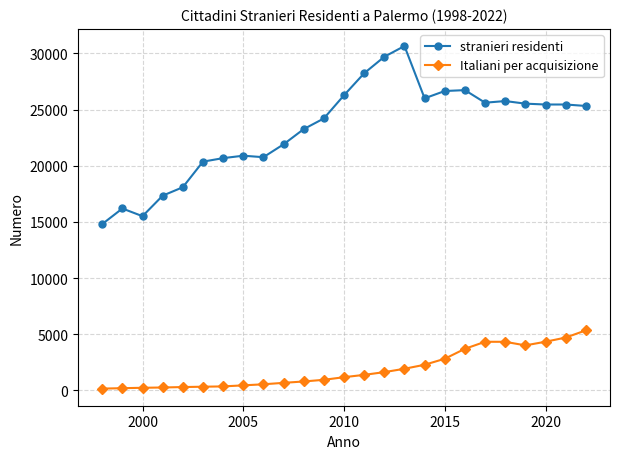

Which series has the largest range (max minus min)?

stranieri residenti